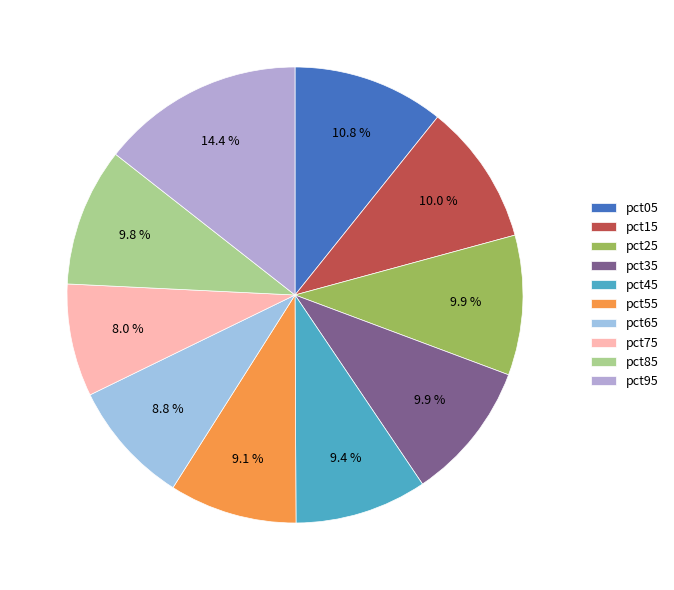

Count the number of slices in the pie.

10